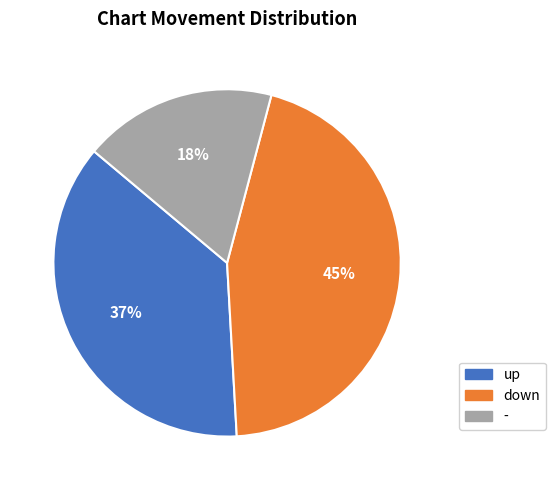

Does any single category account for the majority?

No